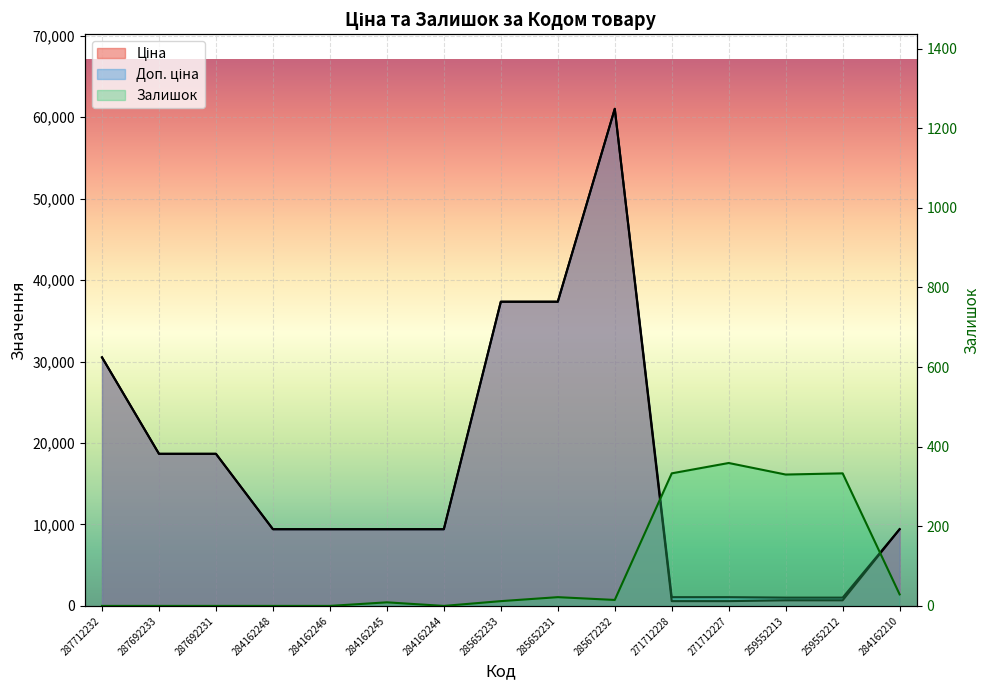

What is the value of the Ціна point at the 10th from the left?

61024.7